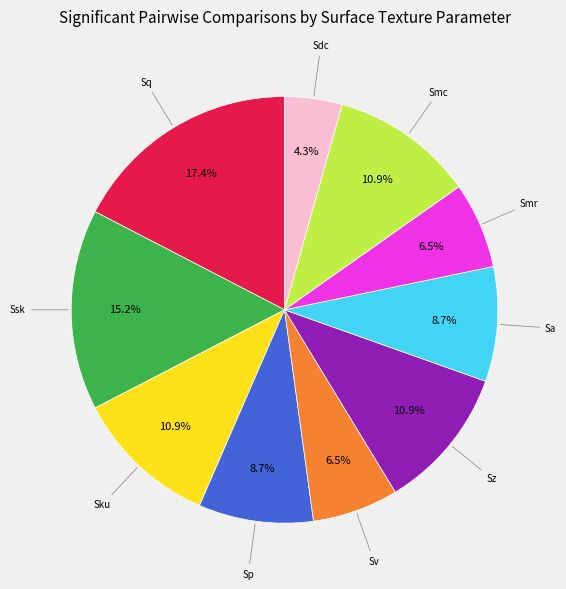

Does any single category account for the majority?

No